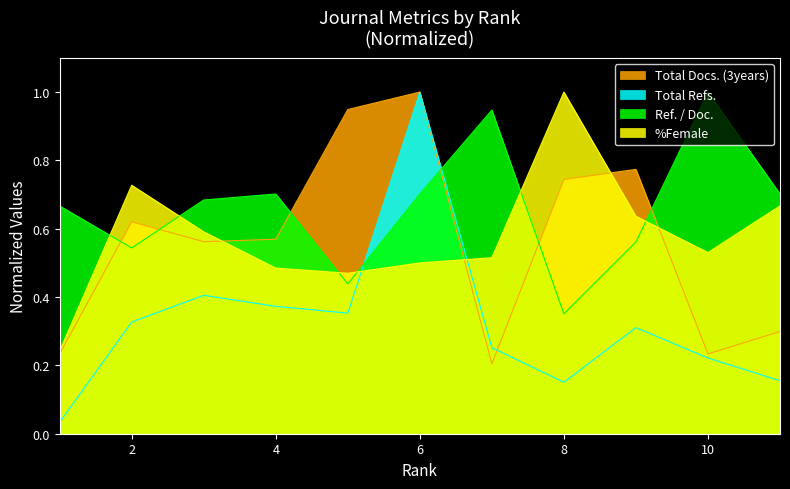

Between 3 and 11, which series saw the biggest shift?

Total Docs. (3years)